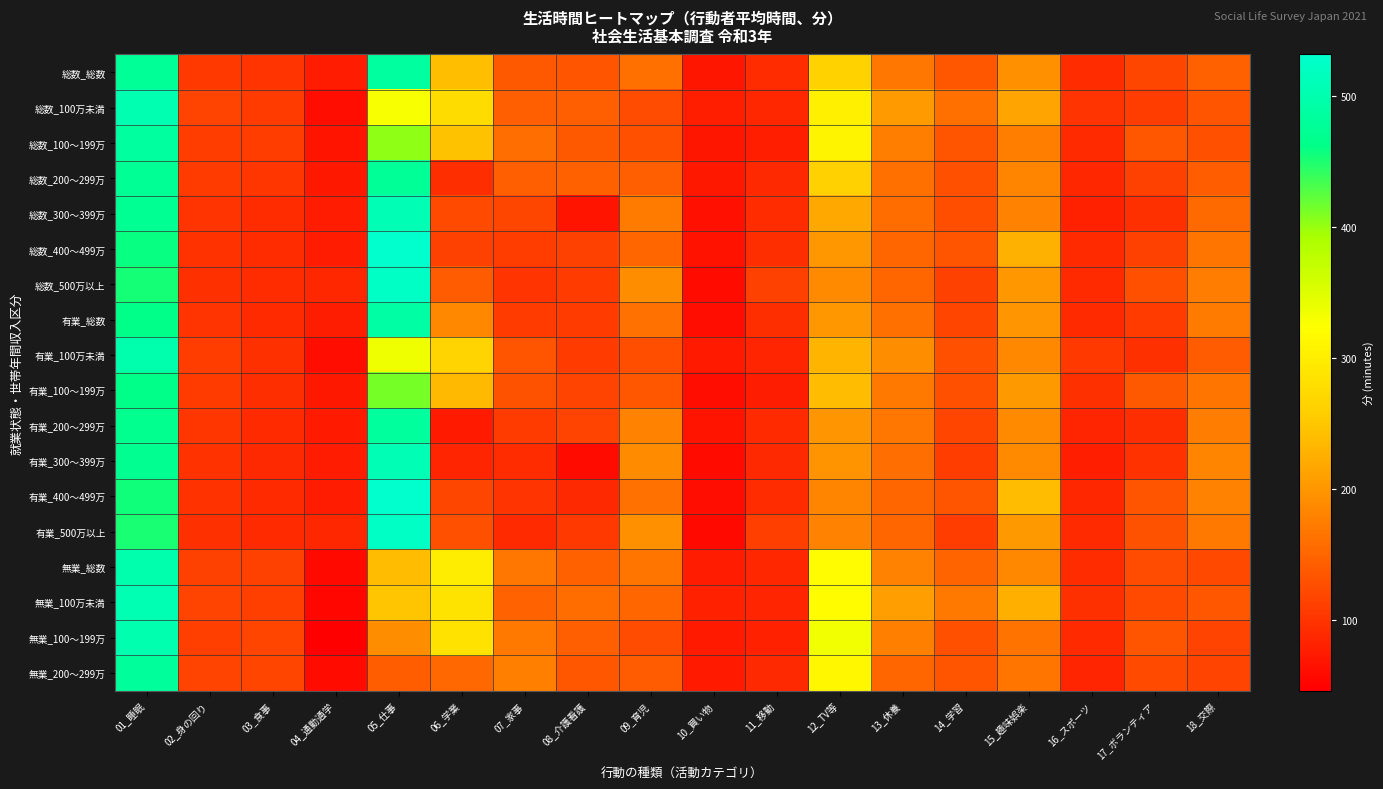

Which series has the largest range (max minus min)?

有業_400～499万